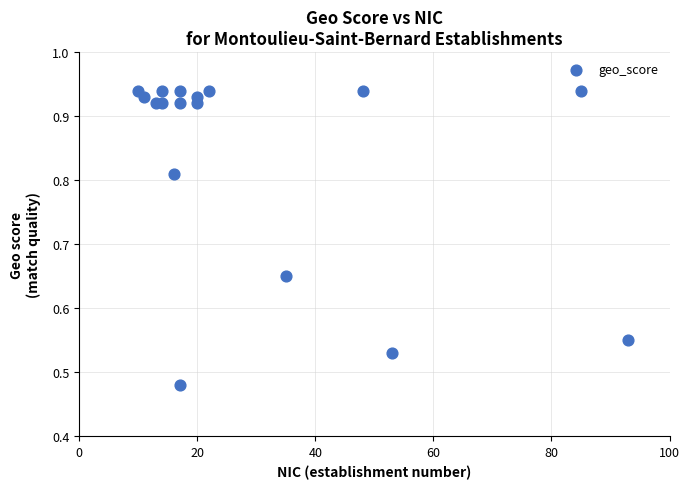

What is the range of X values (max minus min)?

83.0